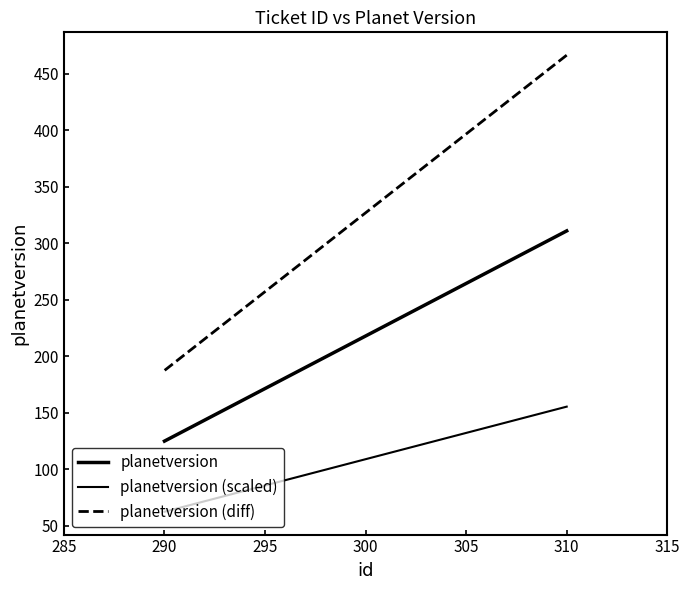

What are all the series names shown in the legend?

planetversion, planetversion (scaled), planetversion (diff)